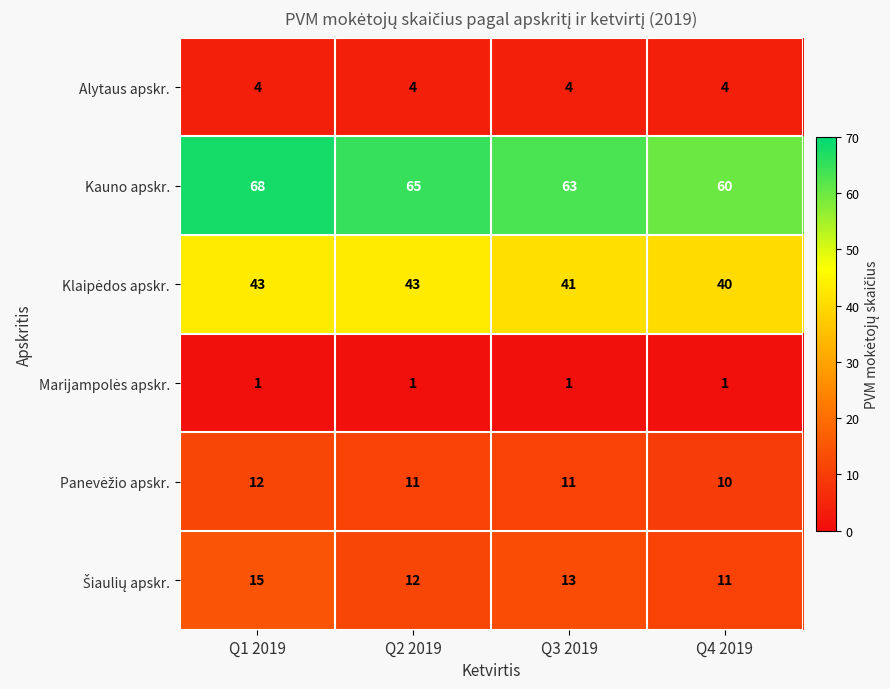

Which series has the widest spread of values?

Kauno apskr.